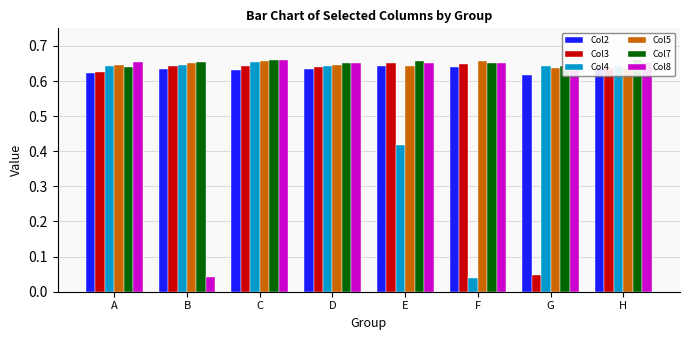

What are all the series names shown in the legend?

Col2, Col3, Col4, Col5, Col7, Col8